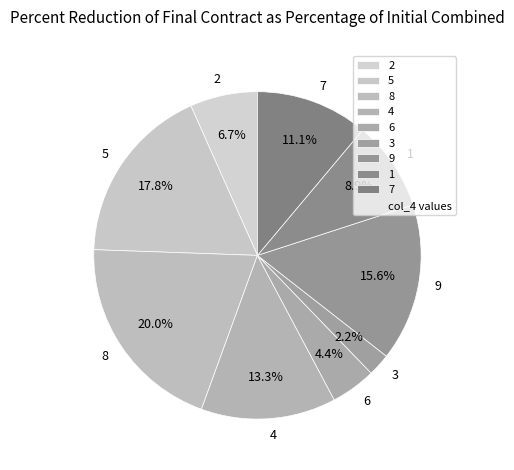

Rank the categories by value from lowest to highest.

3, 6, 2, 1, 7, 4, 9, 5, 8